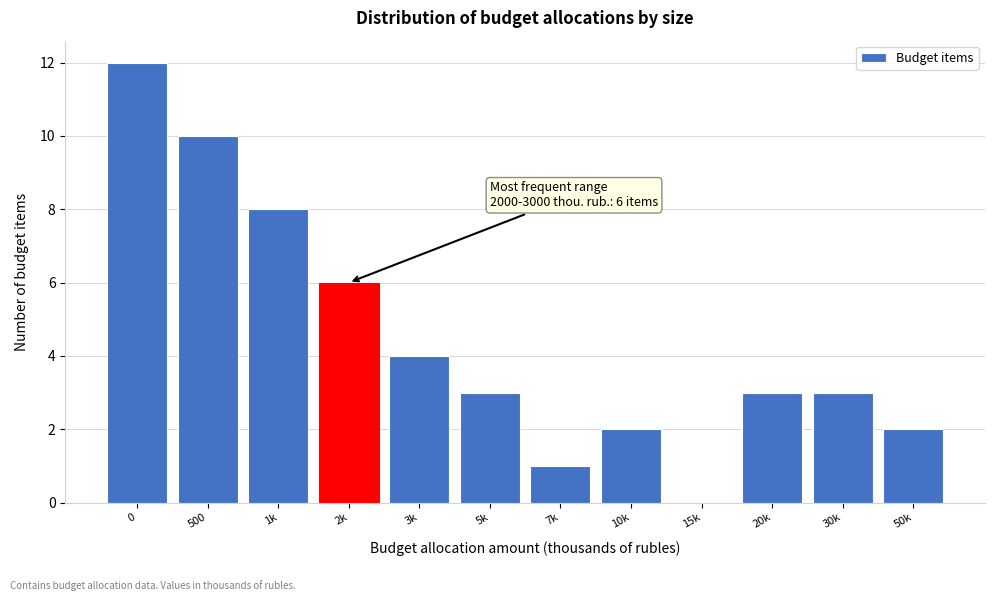

Reading left to right, extract all data points from this chart.

0=12	500=10	1k=8	2k=6	3k=4	5k=3	7k=1	10k=2	15k=0	20k=3	30k=3	50k=2